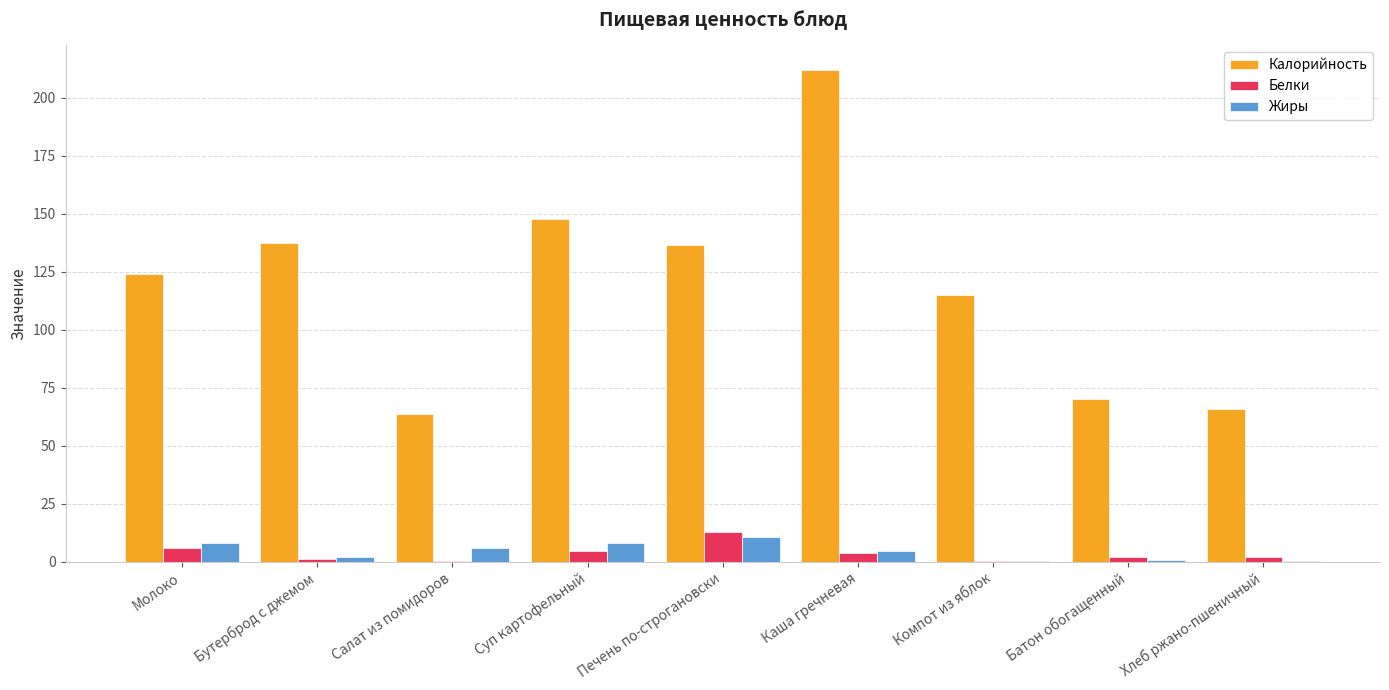

What is the average value of the Калорийность series?

119.2